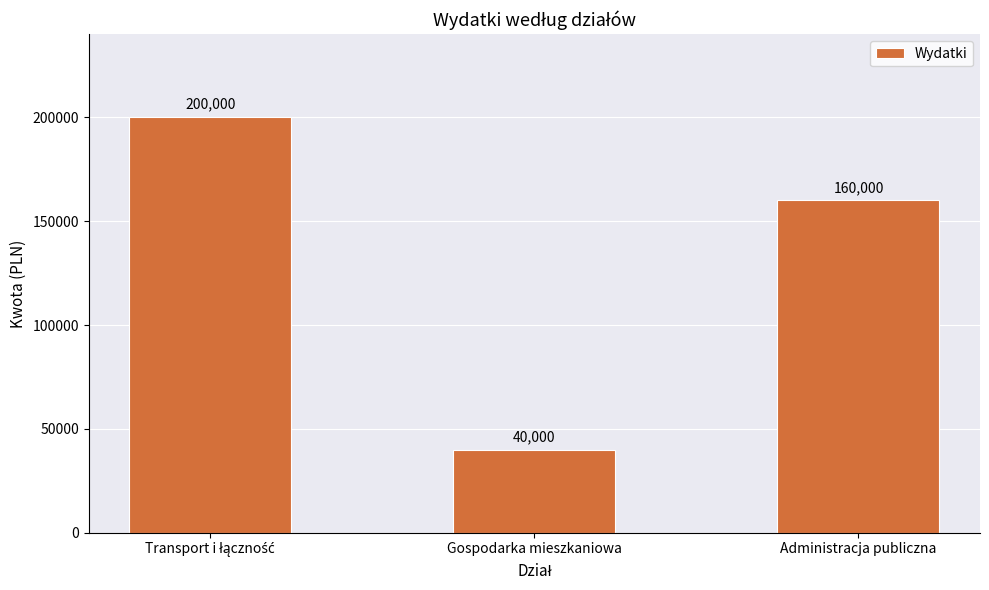

What is the change in value from Gospodarka mieszkaniowa to Administracja publiczna?

+120000